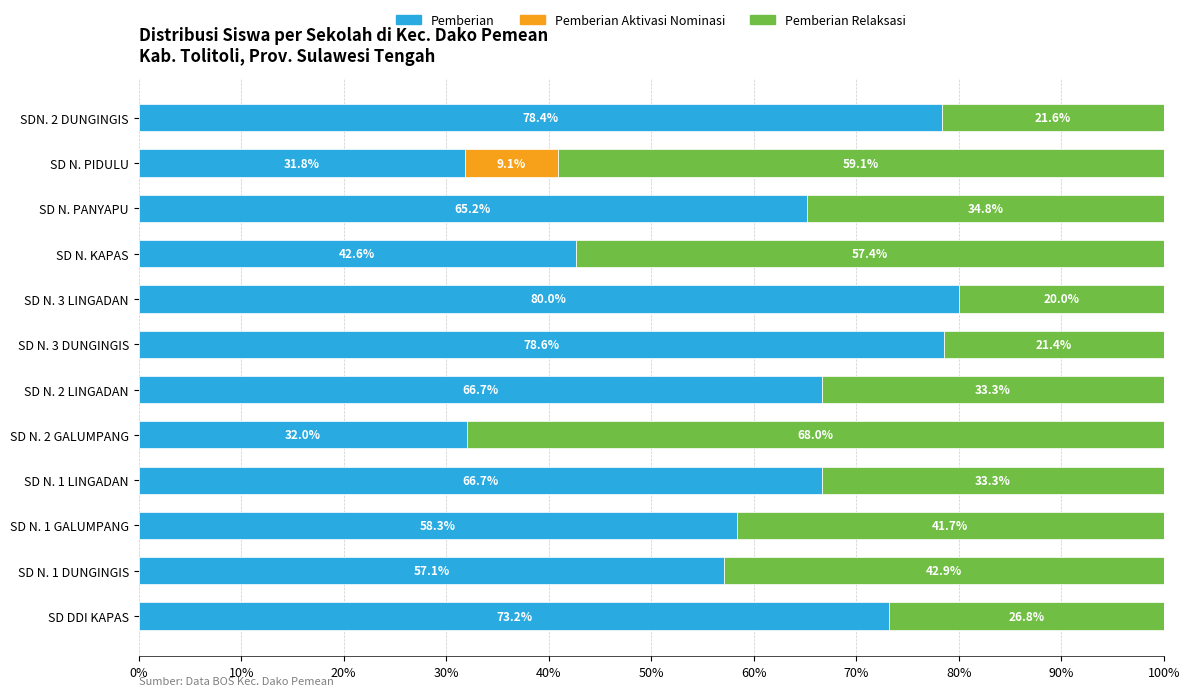

What is the total value across all series at SD N. 3 LINGADAN?

100.0